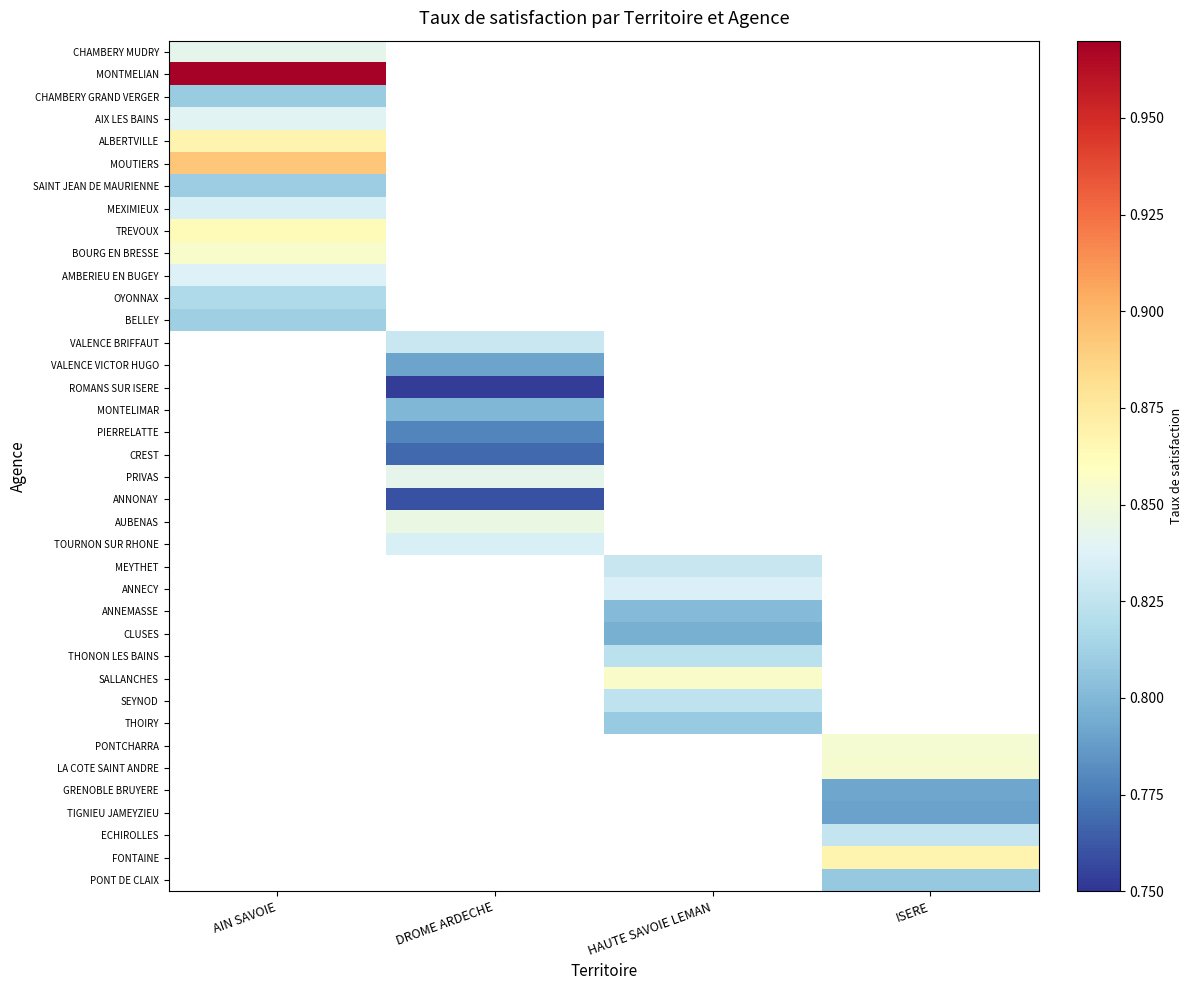

At how many categories does at least one series exceed 0?

4